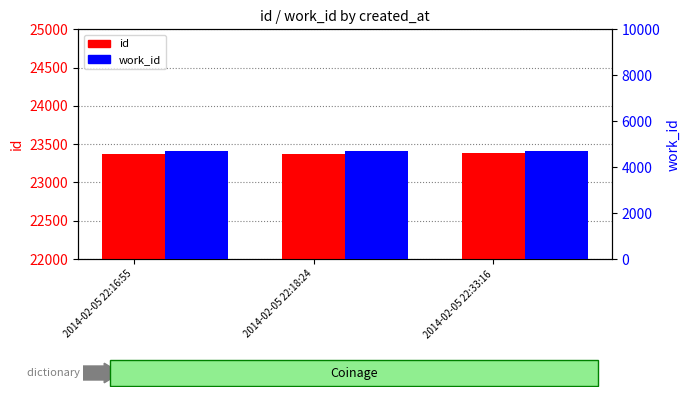

What is the value of the work_id bar at the 3rd from the left?

4702